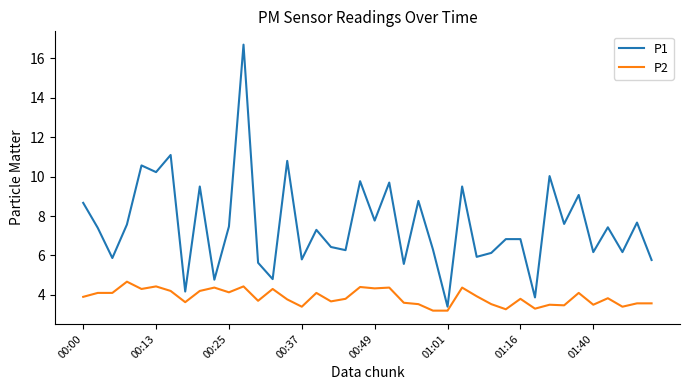

True or false: P2 and P1 cross at least once.

False